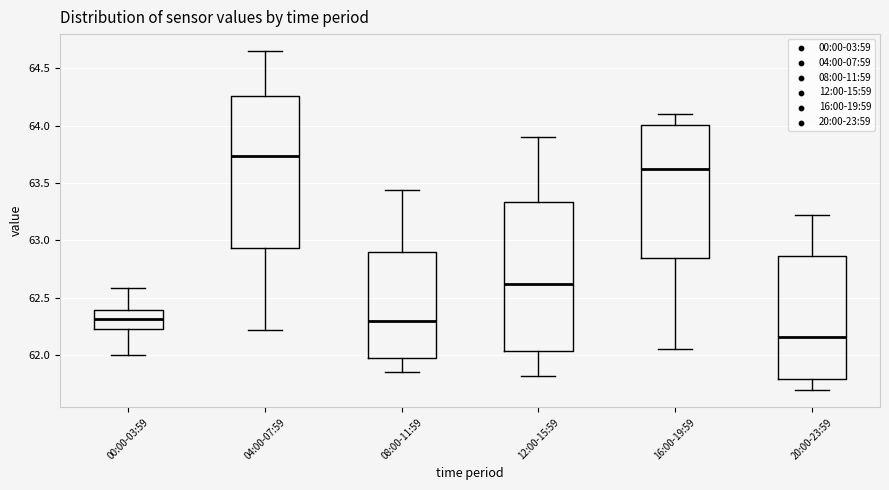

Where does the median line of the box for 16:00-19:59 sit on the y-axis? The values are not printed on the chart, so give them approximately, as read against the axis.

63.65